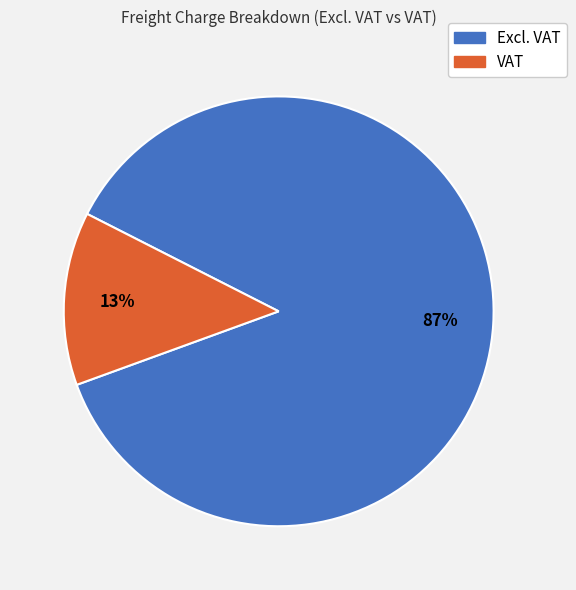

What is the smallest slice in the pie chart?

VAT